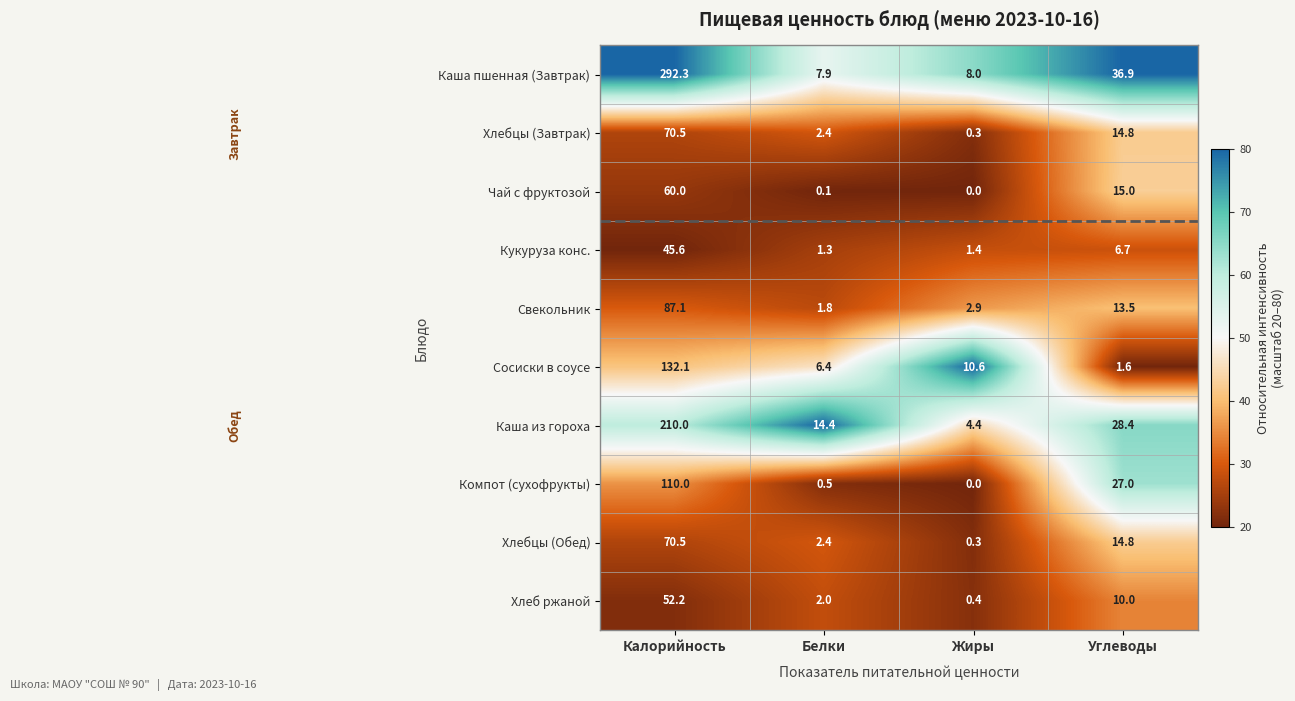

Which series changed the most between Белки and Жиры?

Каша из гороха